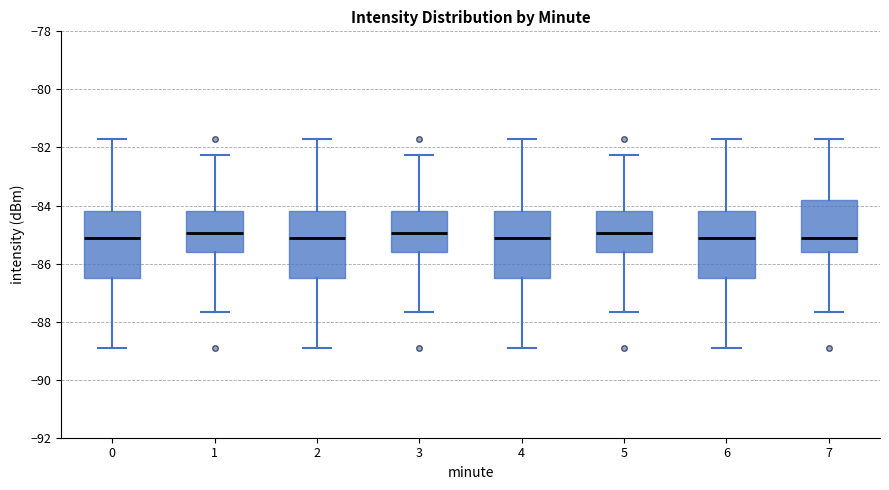

Reading left to right, transcribe this box plot: for each box, give where its median line is, the range the box spans, and where its two whiskers end, as read against the y-axis. The values are not printed on the chart, so give them approximately, as read against the axis.

0: median -85.2, box -86.4 to -84.2, whiskers -88.8 to -81.6
1: median -85.0, box -85.6 to -84.2, whiskers -87.6 to -82.2
2: median -85.2, box -86.4 to -84.2, whiskers -88.8 to -81.6
3: median -85.0, box -85.6 to -84.2, whiskers -87.6 to -82.2
4: median -85.2, box -86.4 to -84.2, whiskers -88.8 to -81.6
5: median -85.0, box -85.6 to -84.2, whiskers -87.6 to -82.2
6: median -85.2, box -86.4 to -84.2, whiskers -88.8 to -81.6
7: median -85.2, box -85.6 to -83.8, whiskers -87.6 to -81.6